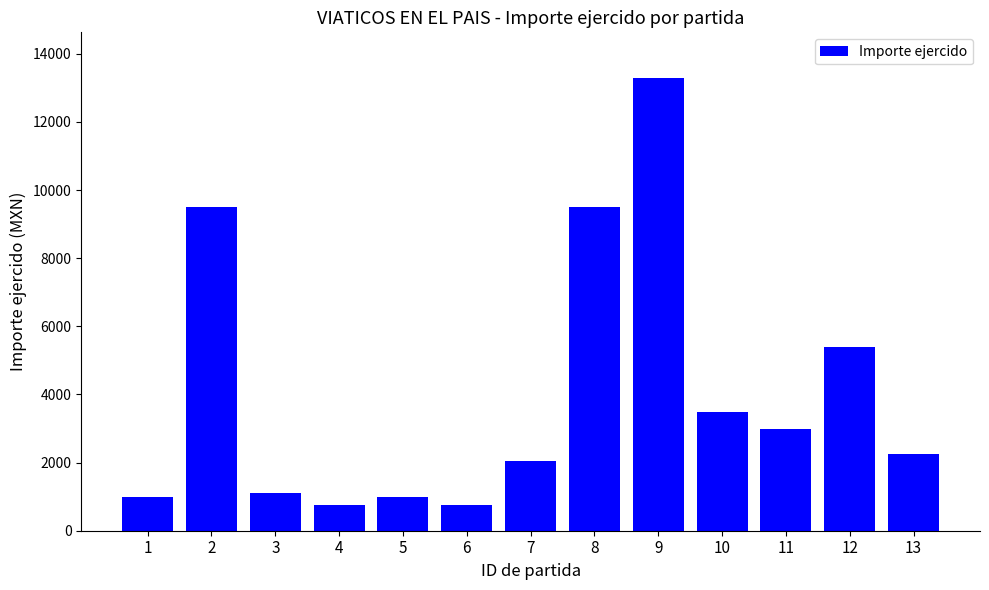

What is the greatest value displayed?

13300